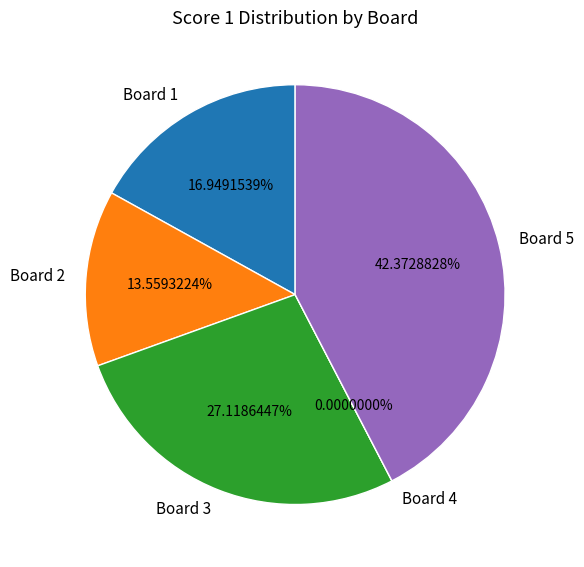

What percentage is the Board 1 slice, to the nearest percent?

17%